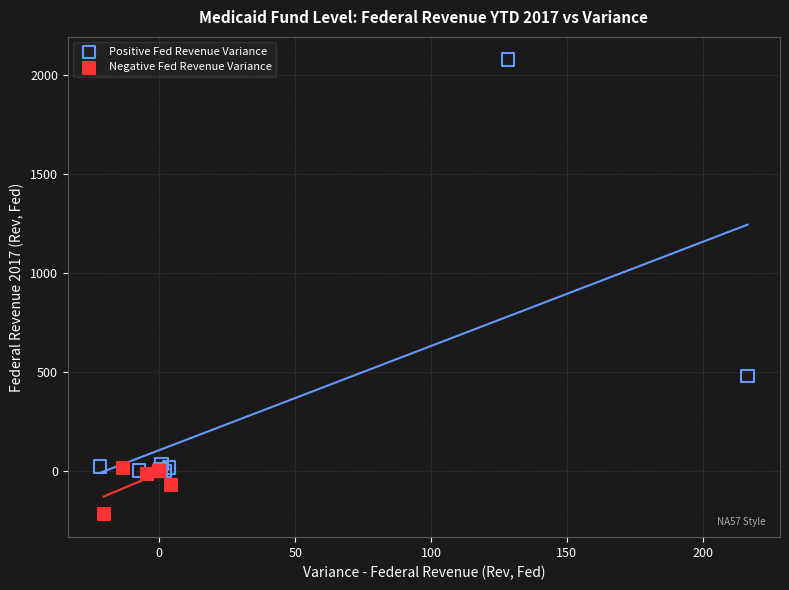

Which series has the largest Y range (max minus min)?

Positive Fed Revenue Variance